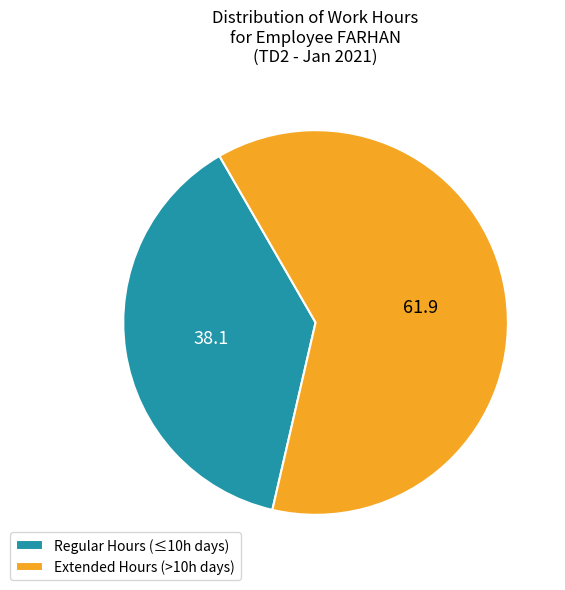

Is it true that Extended Hours (>10h days) is 72% of the pie?

False